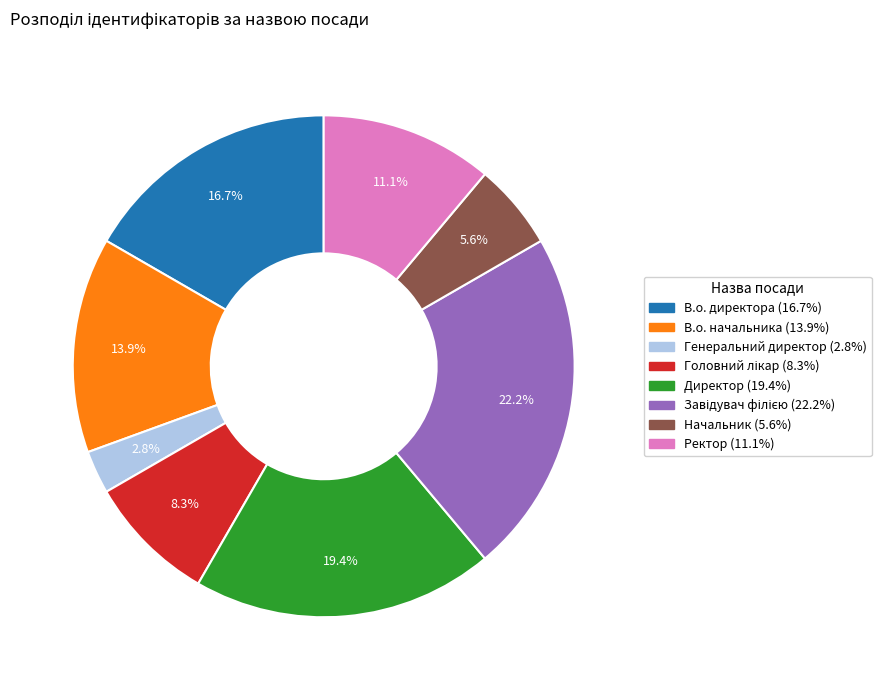

How much of the chart is everything except Генеральний директор?

97.2%